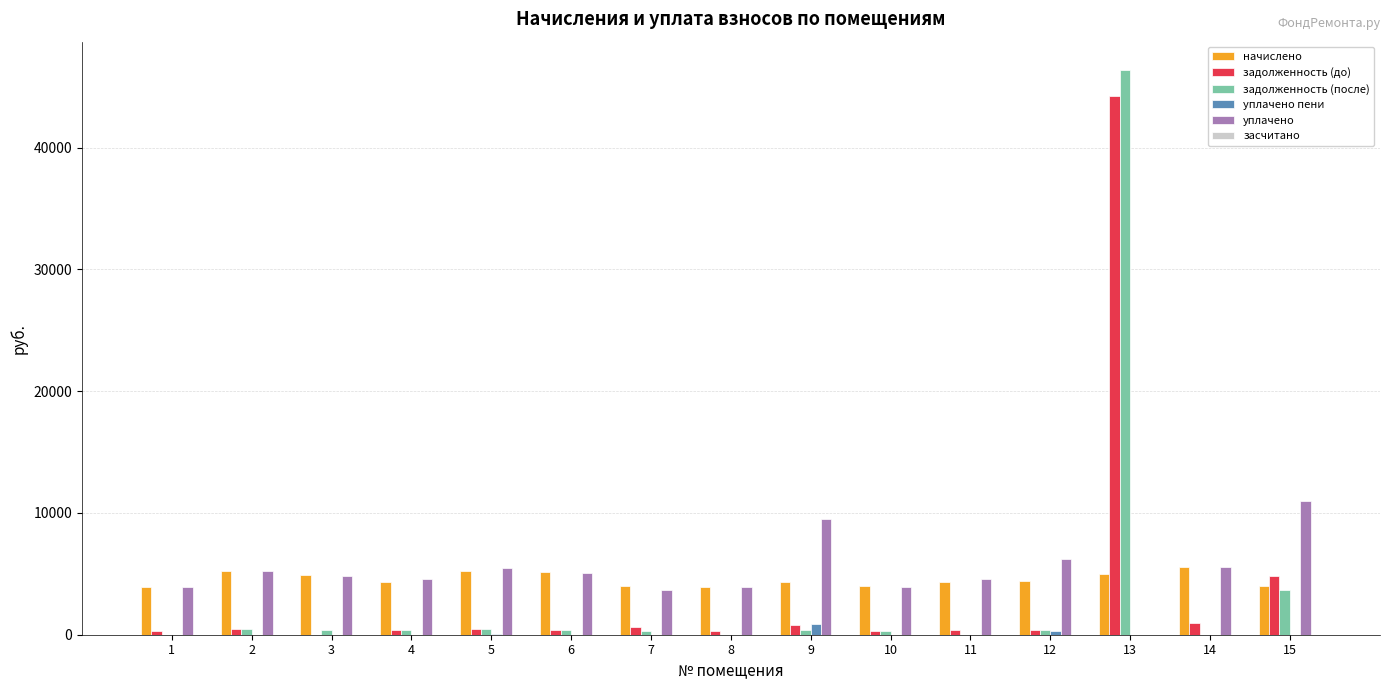

Which series changed the most between 7 and 13?

задолженность (после)